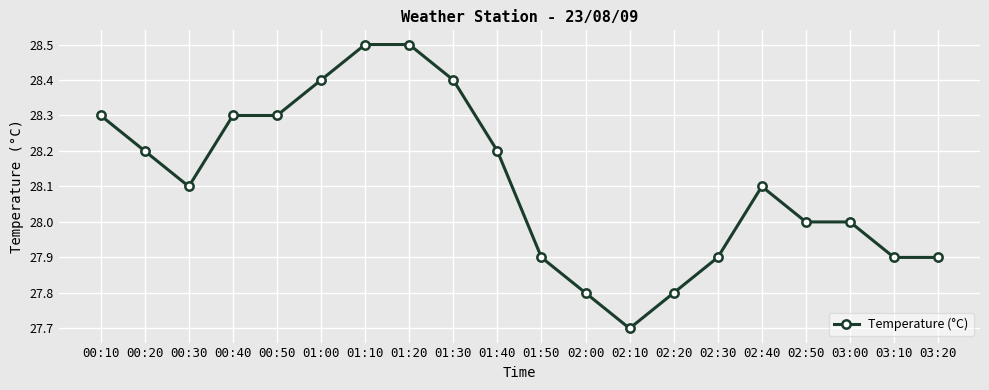

What is the difference between the maximum and minimum values?

0.8